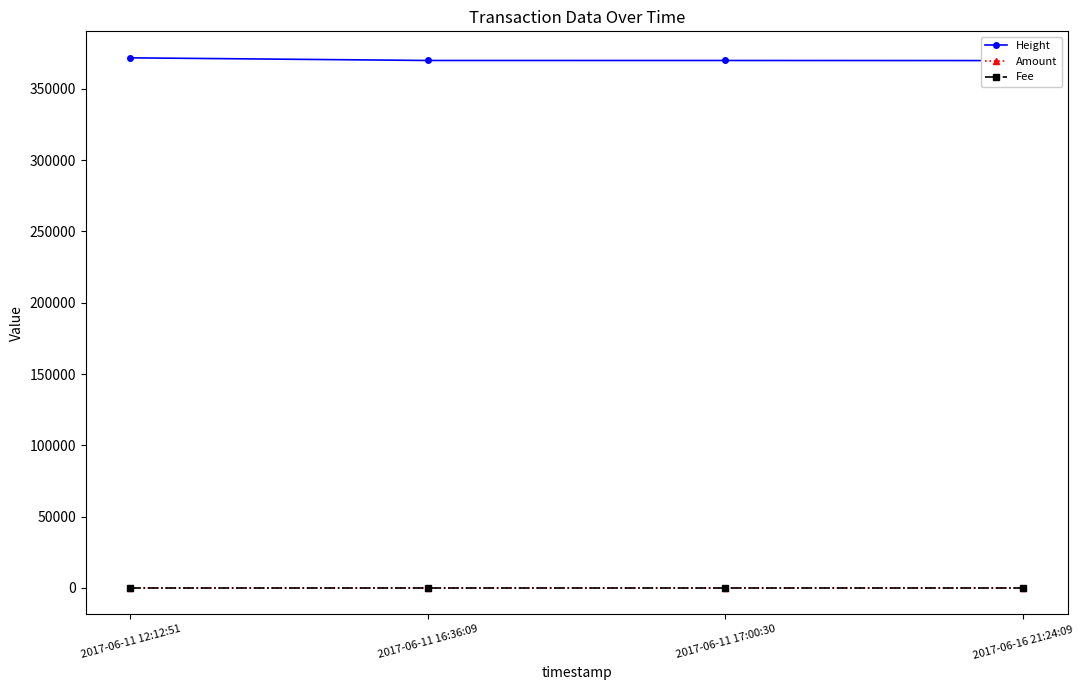

Does the chart display data point markers on the line(s)?

Yes